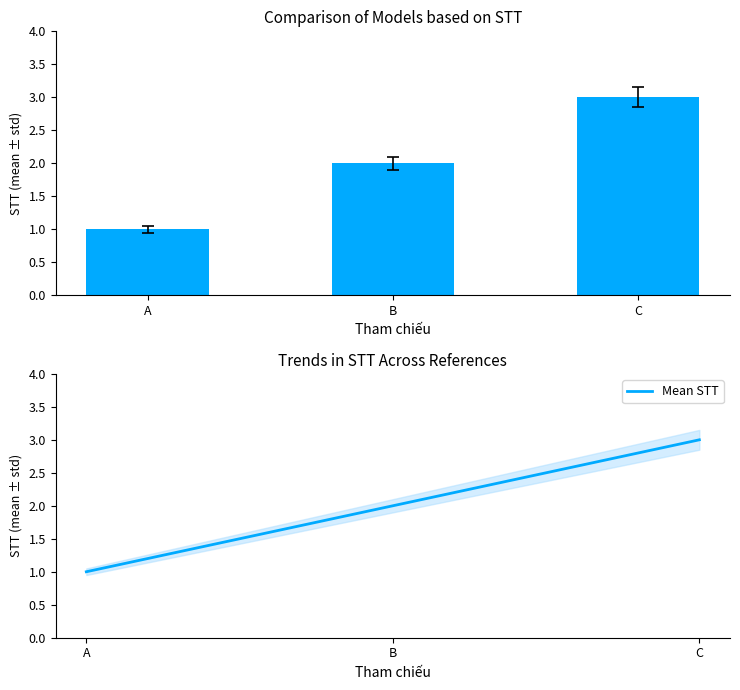

How many values in the STT series exceed 2?

1